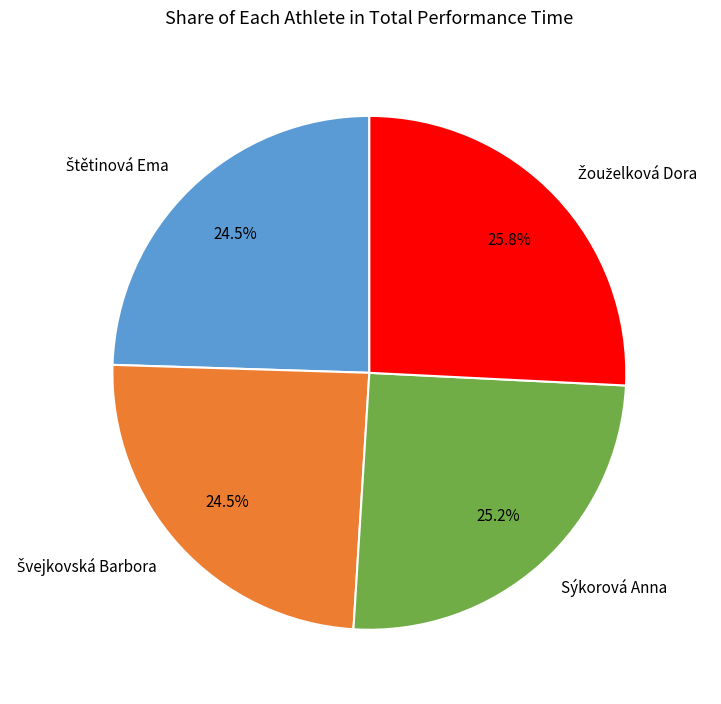

Is there any slice that represents more than half of the pie?

No